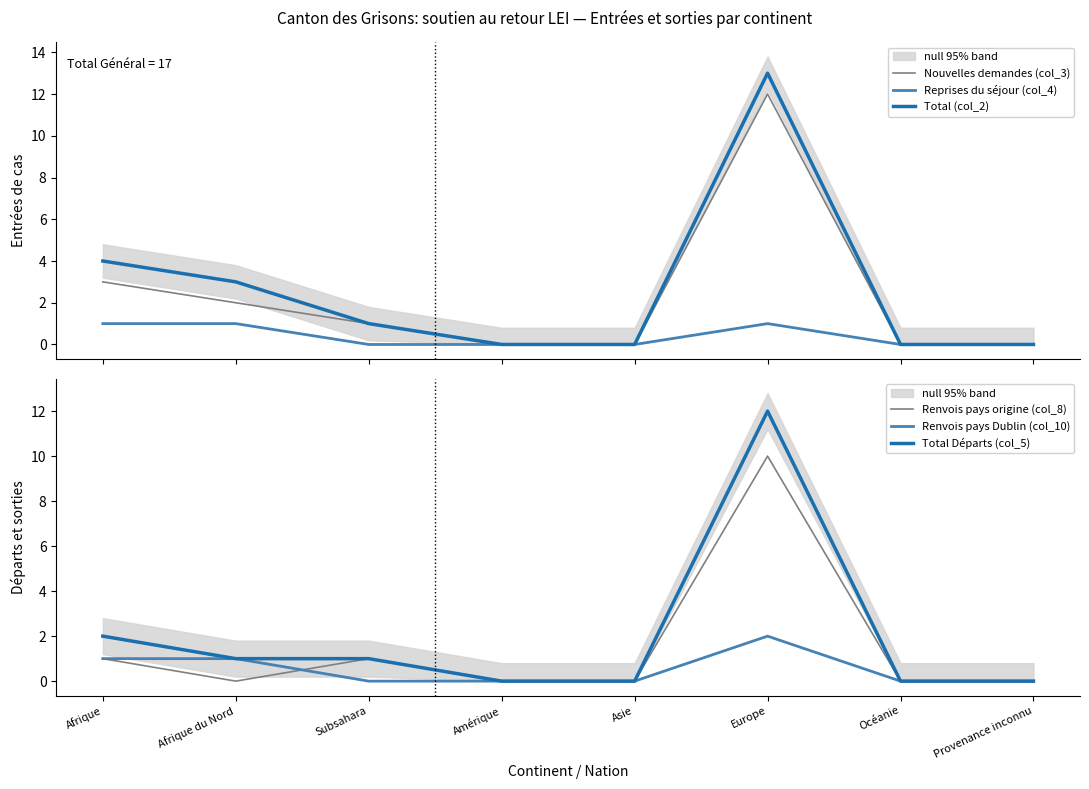

How many Renvois pays Dublin (col_10) values are between 0 and 1?

7